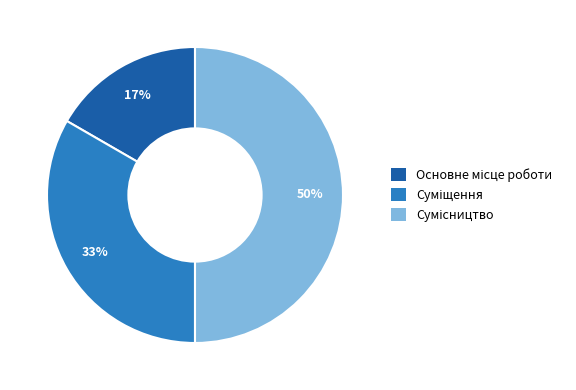

To the nearest percent, what is the average slice percentage?

33%